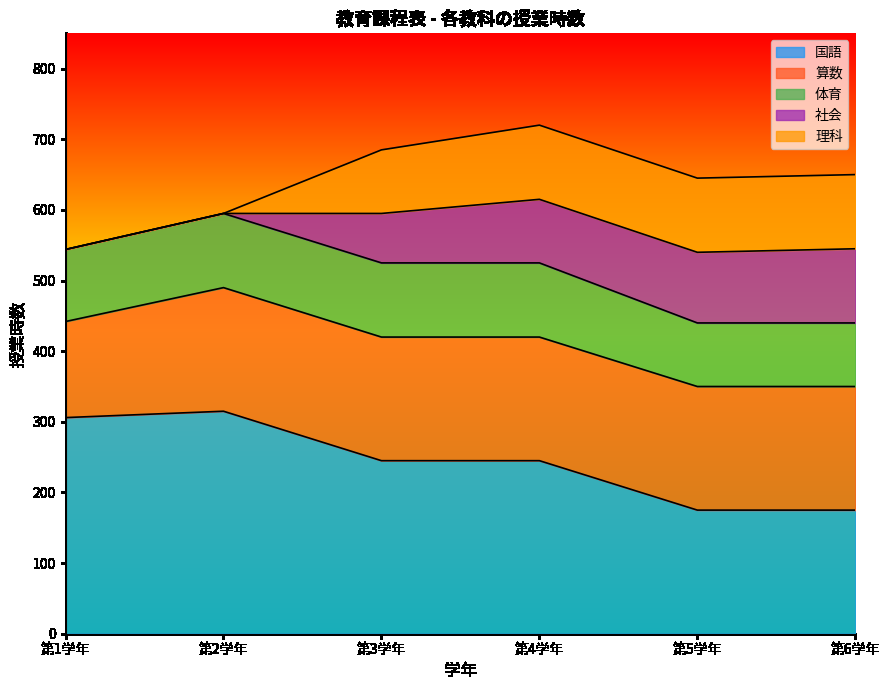

What is the maximum value for 体育?

105